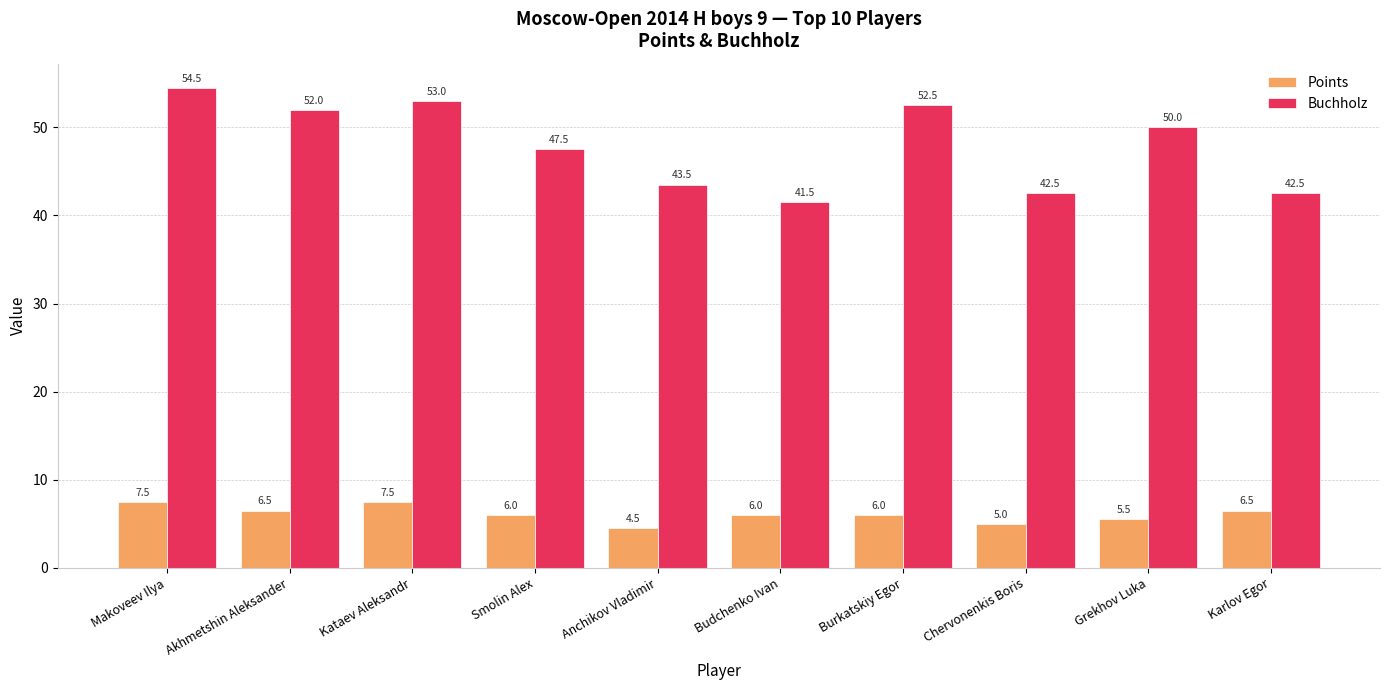

How many bars are there in each group?

2